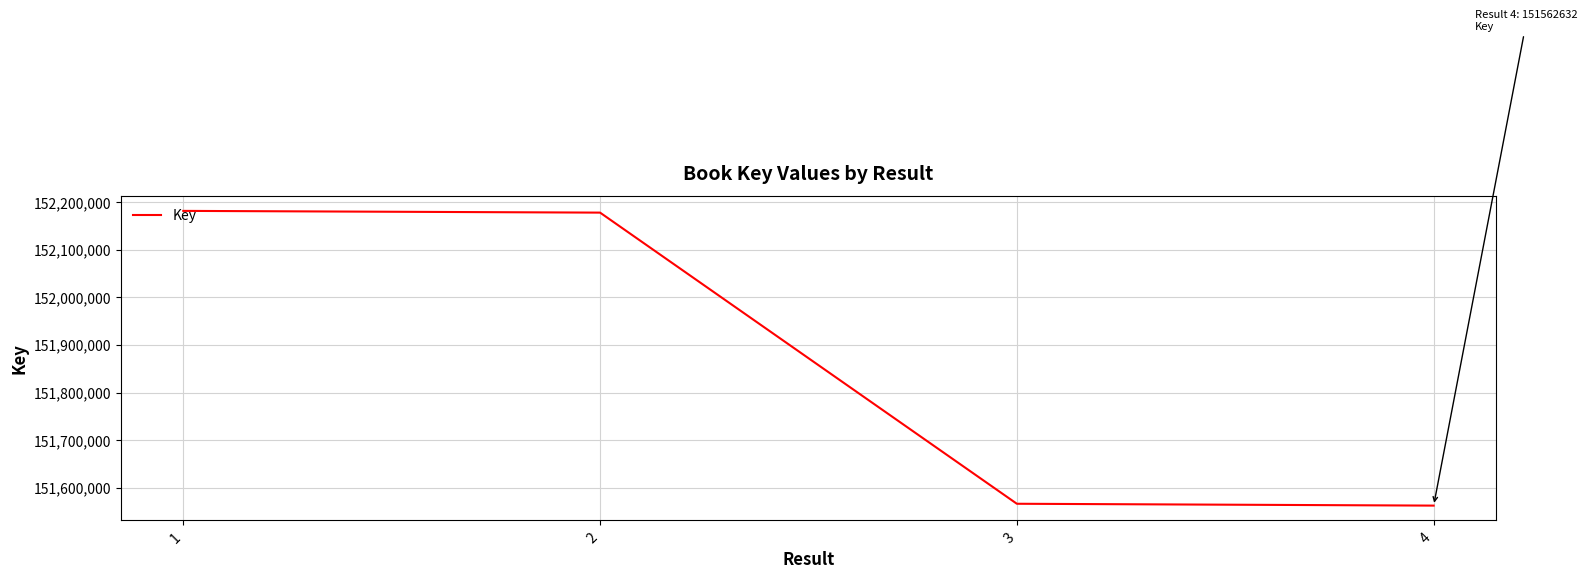

Is it true that the value at 4 is 47412536?

False